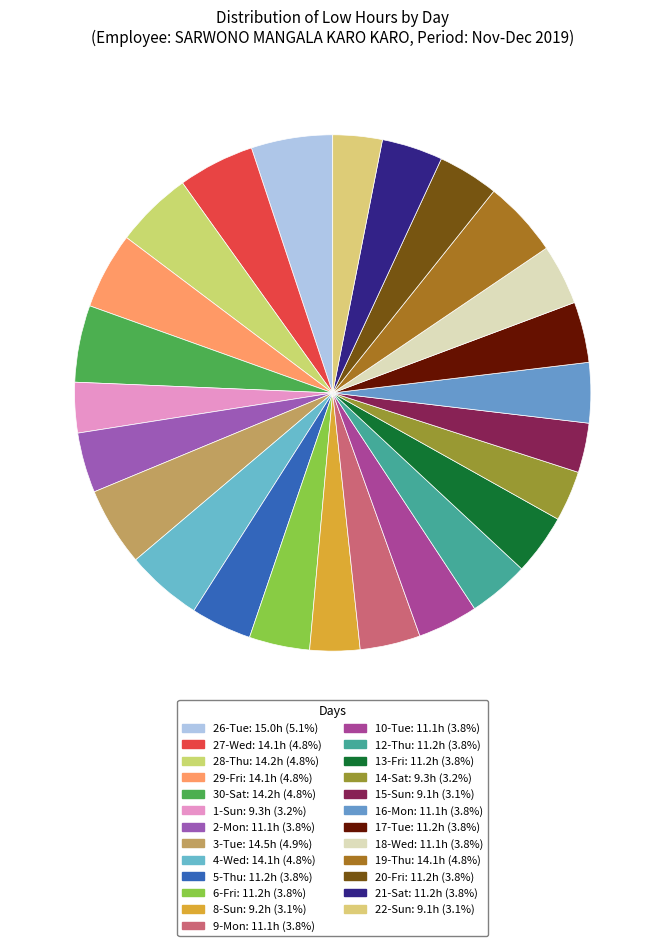

To the nearest percent, what percentage of the pie is 9-Mon?

4%